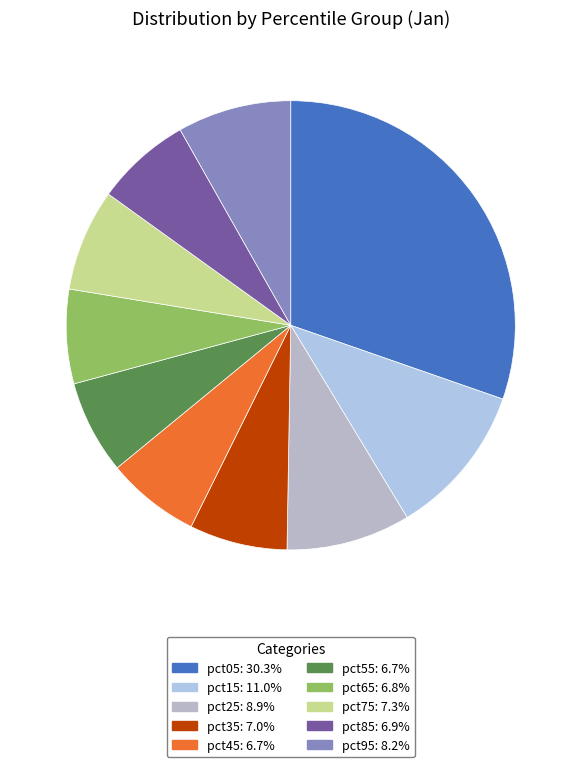

What percentage do pct95 and pct75 together represent?

15.5%